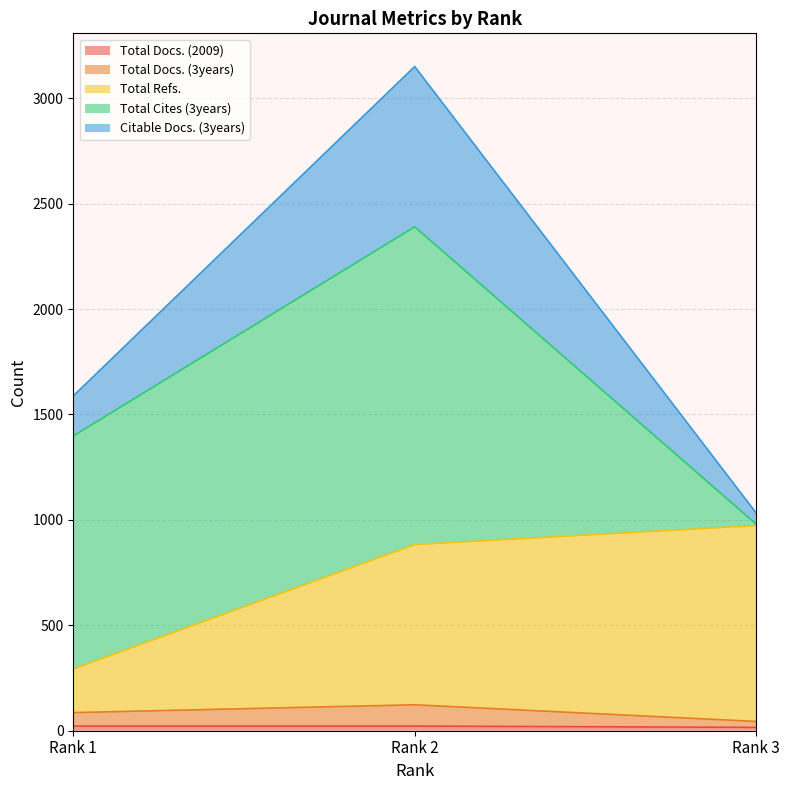

At which label is Total Refs. closest to 633?

Rank 2